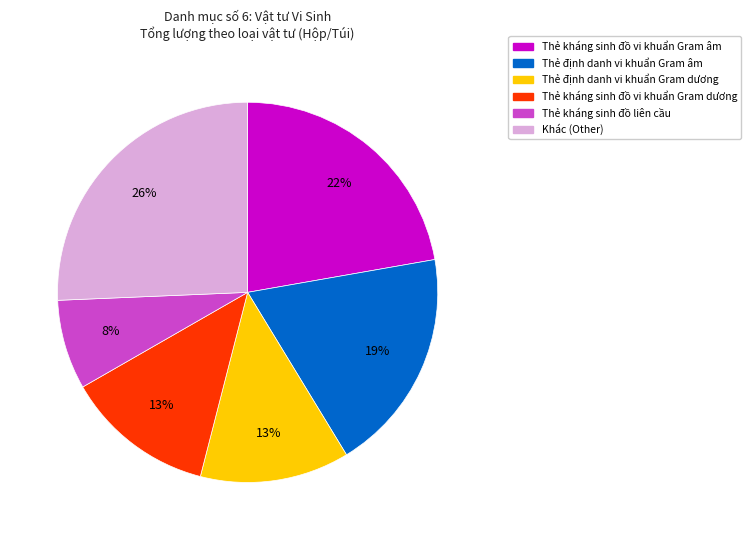

To the nearest percent, what is the average slice percentage?

17%